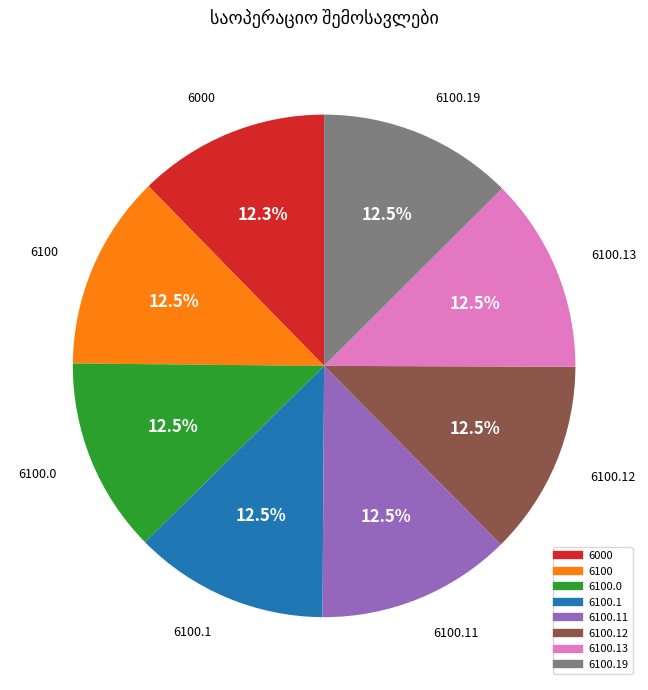

Is there any slice that represents more than half of the pie?

No